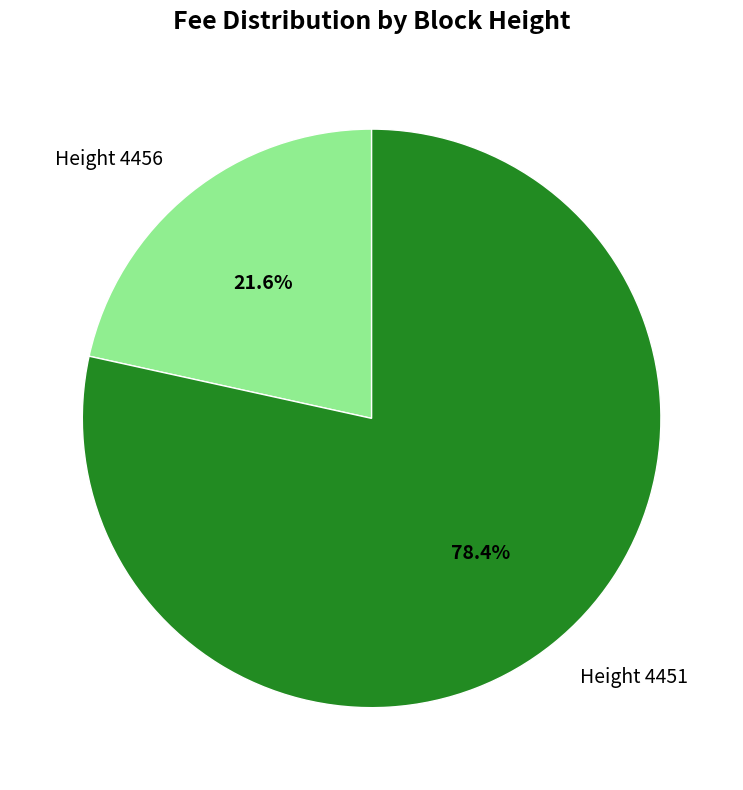

Count the number of slices in the pie.

2